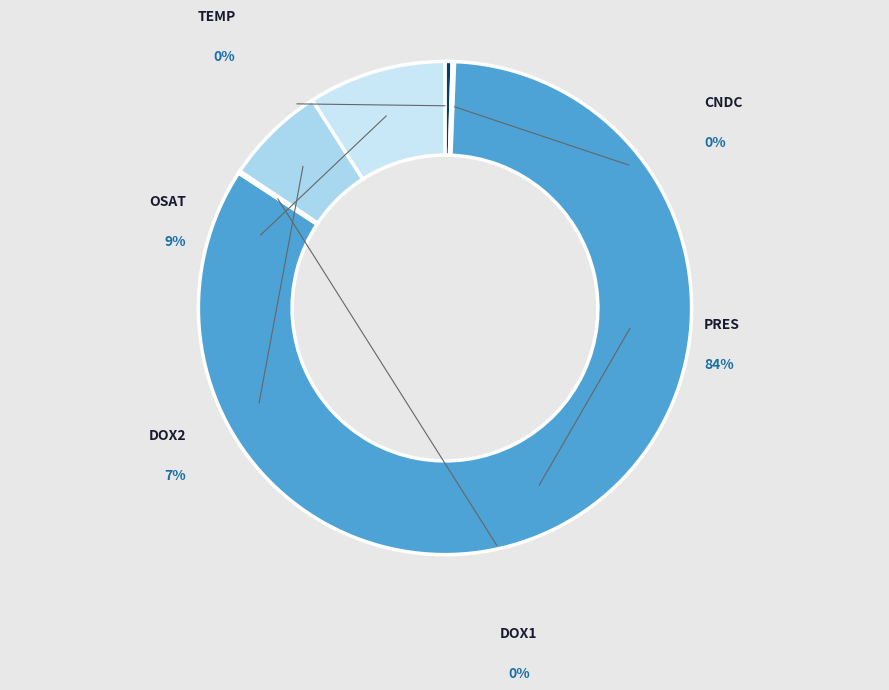

To the nearest percent, what portion does PRES represent?

84%